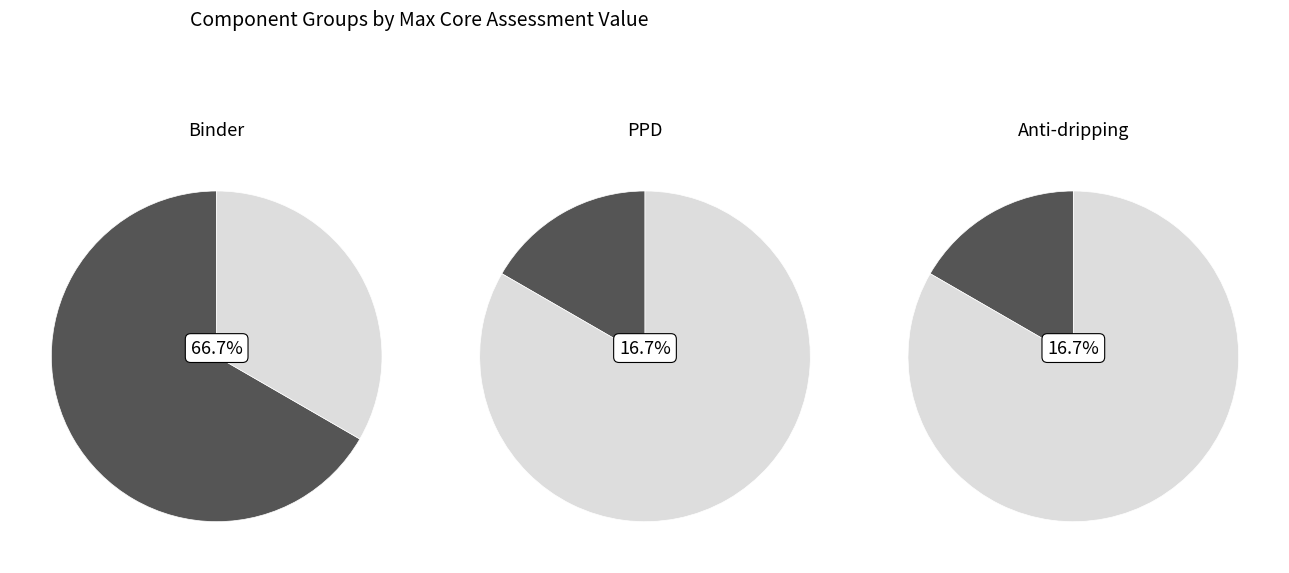

The Binder slice represents 52% of the pie. True or false?

False